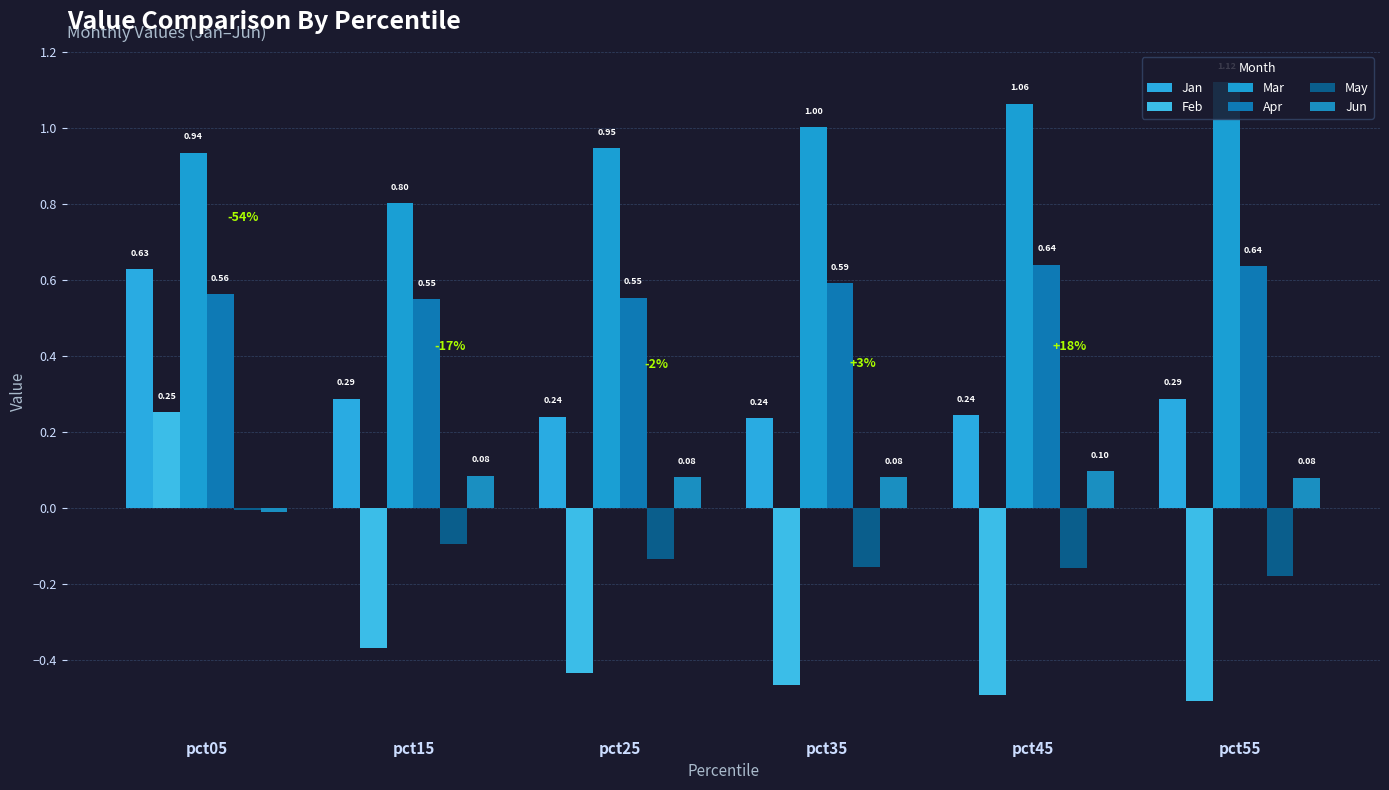

Are the bars grouped side by side (vs. stacked)?

Yes